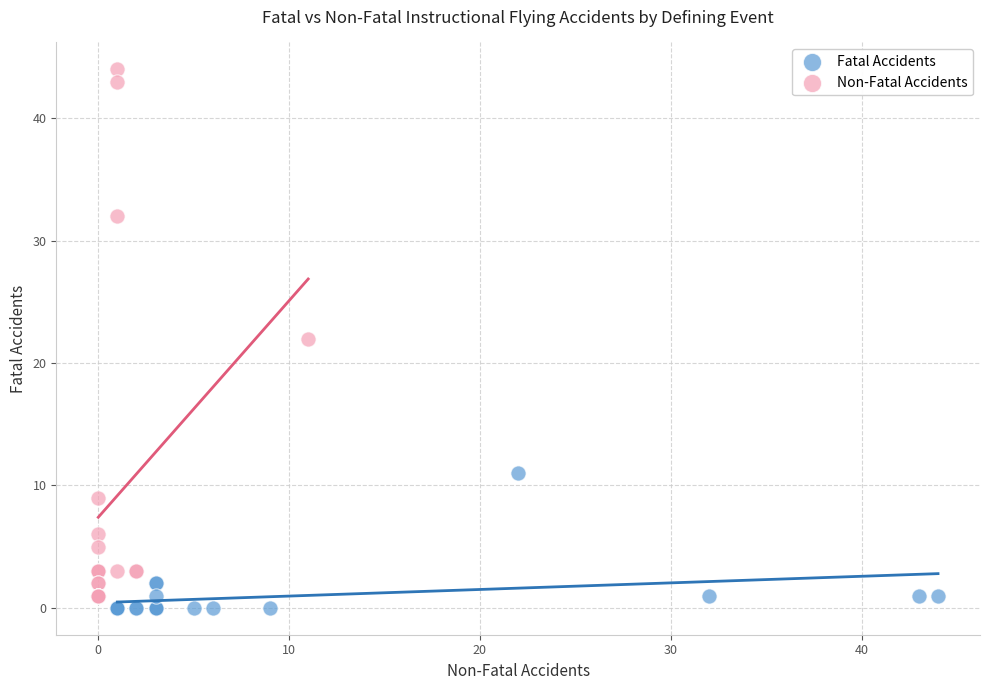

Which series contains the highest Y value?

Non-Fatal Accidents